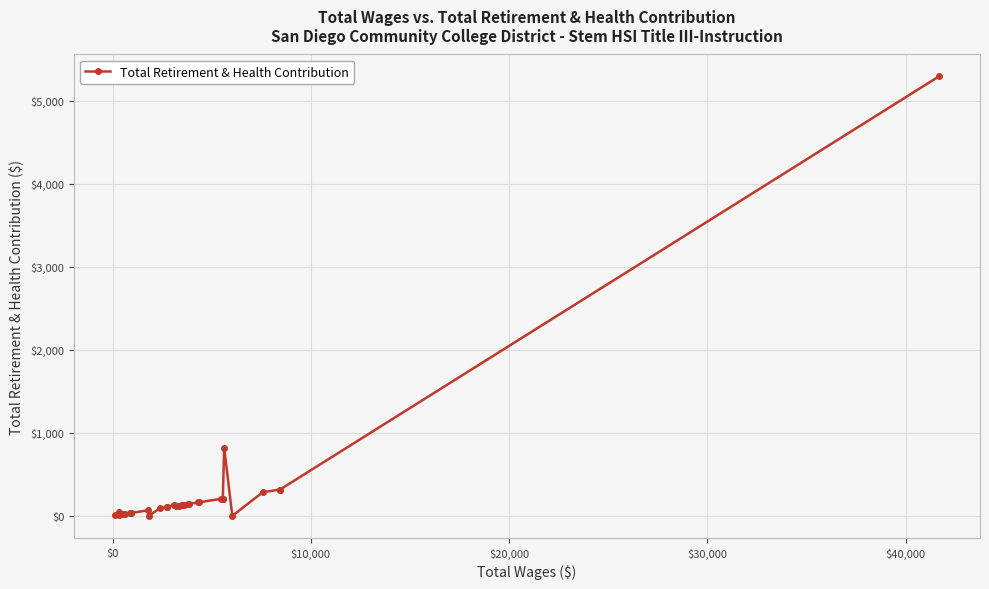

What is the difference between the maximum and second lowest values?

5295